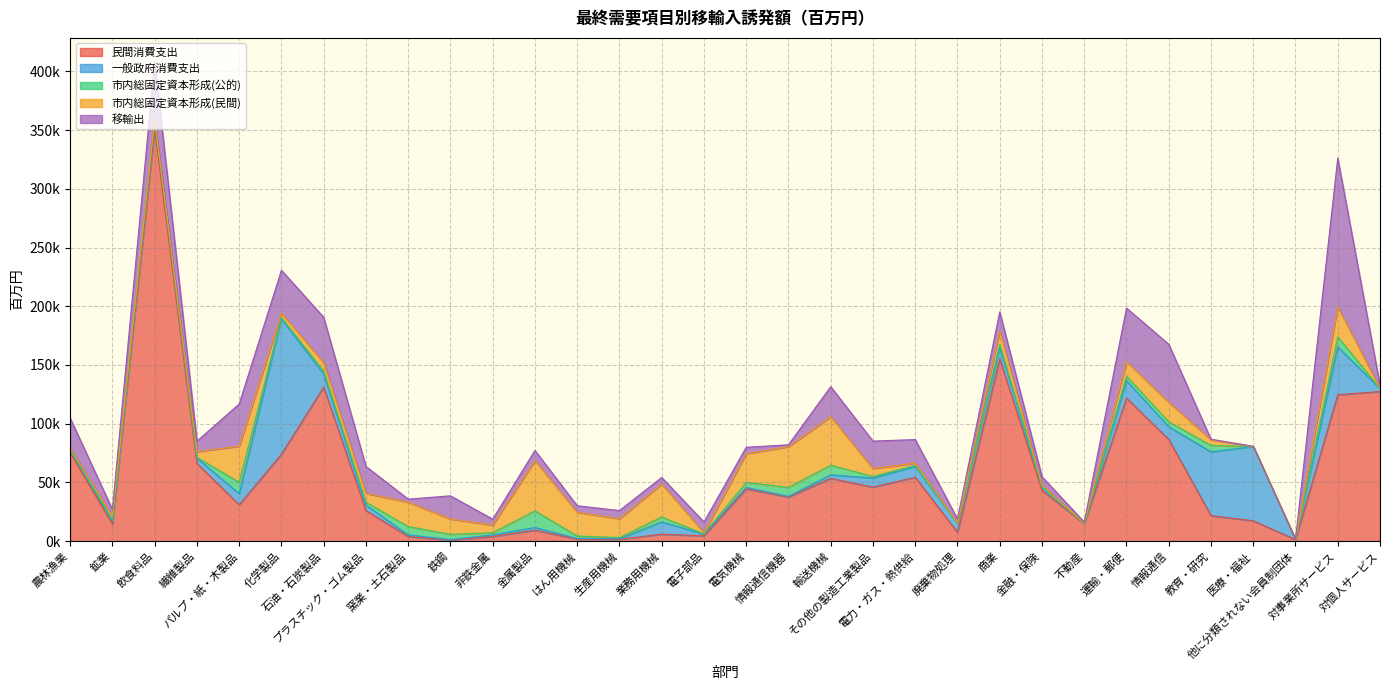

What is the minimum value shown in the chart?

1.3